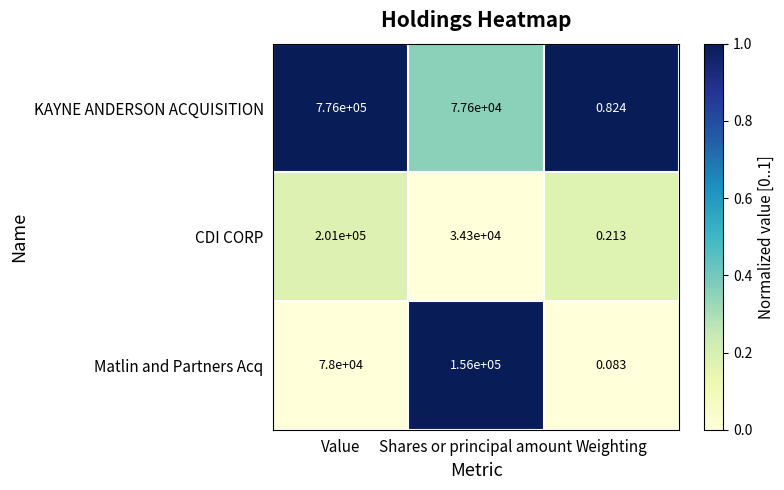

Rank the series at Shares or principal amount from highest to lowest value.

Matlin and Partners Acq, KAYNE ANDERSON ACQUISITION, CDI CORP